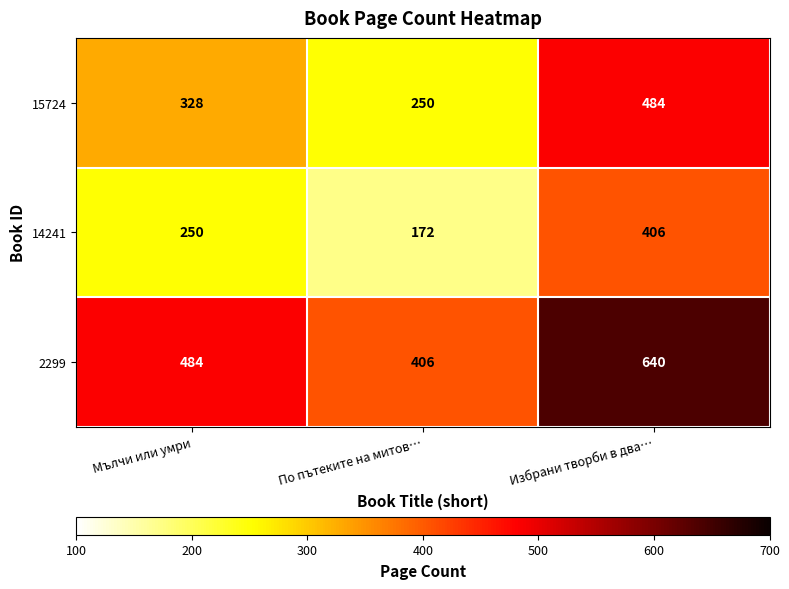

How many distinct data groups are displayed?

3